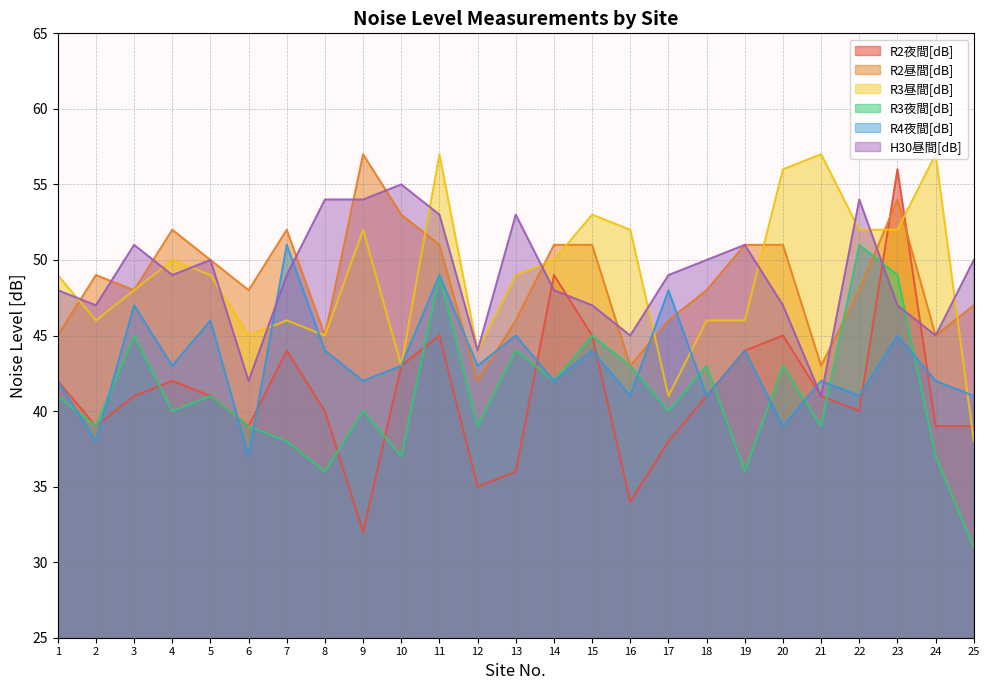

Where is R2夜間[dB] nearest to the value 44?

7